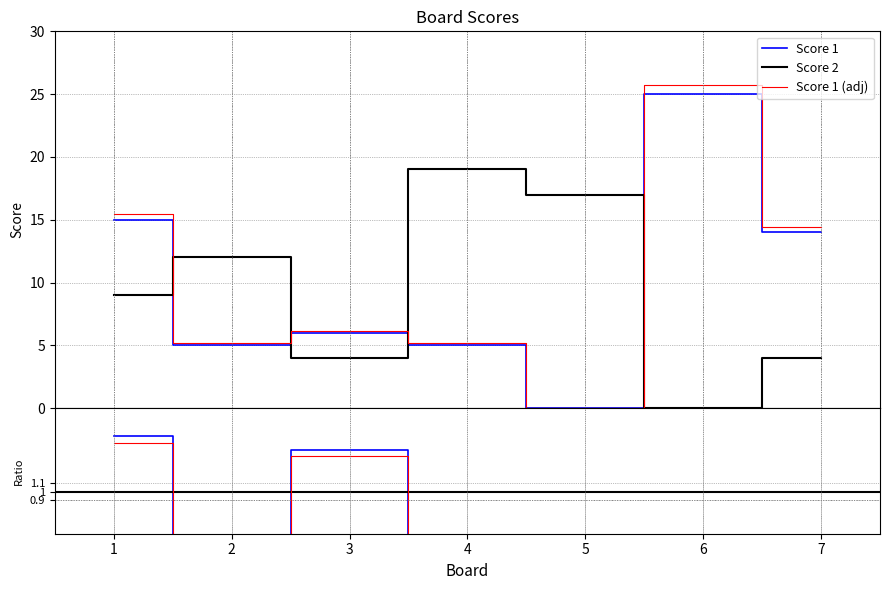

Where does the Score 2 series first go above 9?

2